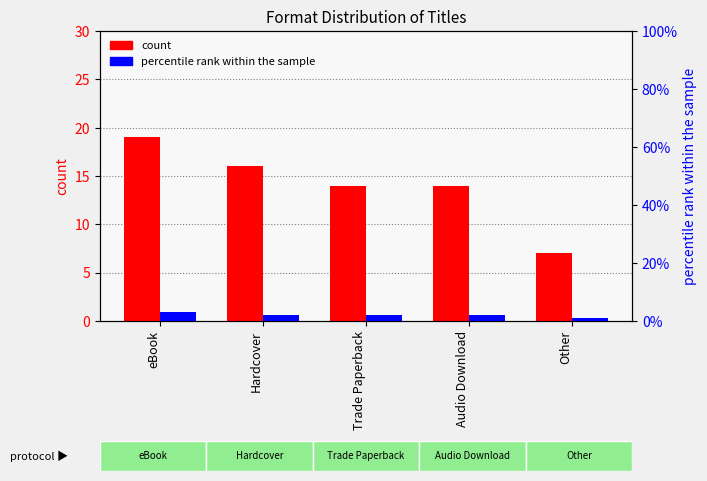

The percentile rank within the sample series shows 3 at eBook. True or false?

True